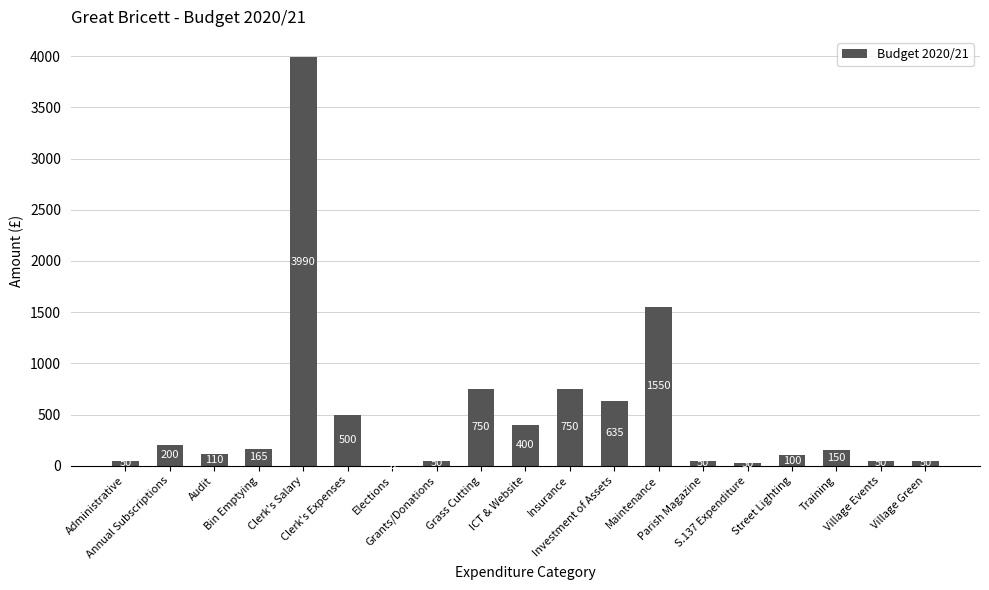

What is the sum of all values?

9580